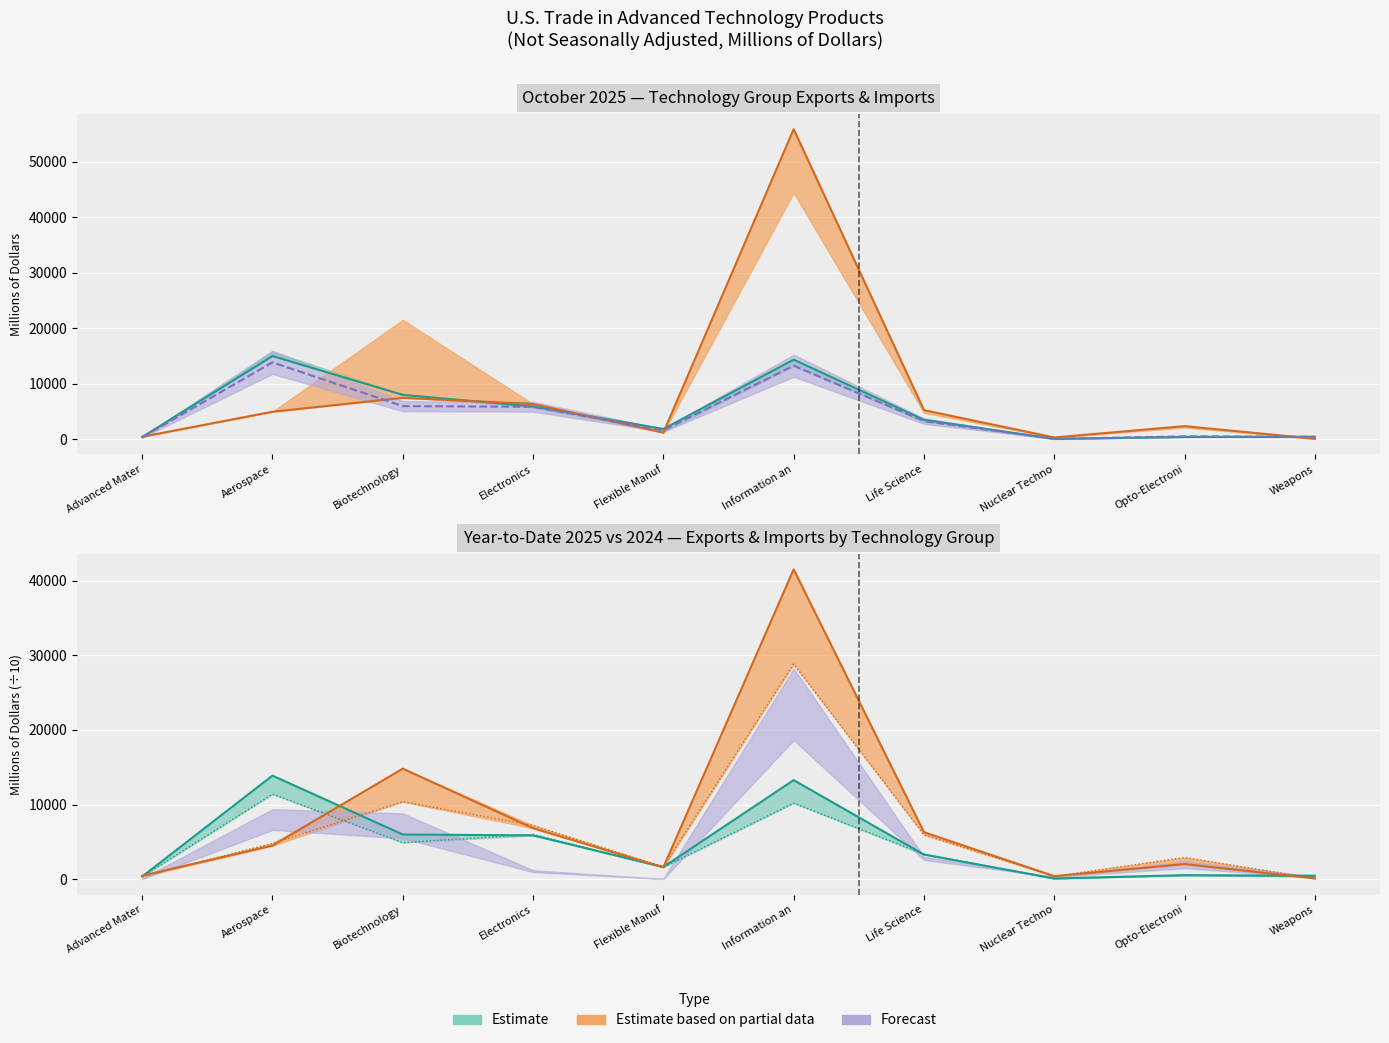

What is the spread (max minus min) of values at Weapons?

371.6